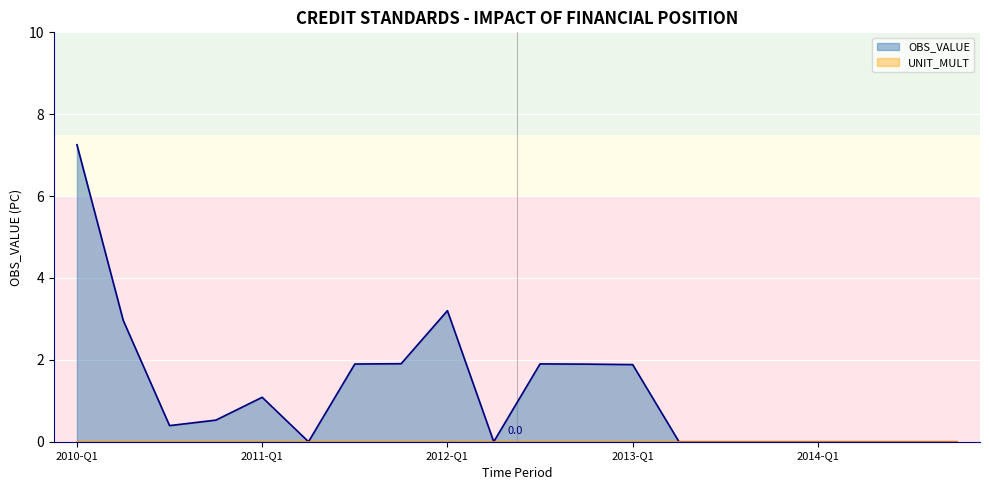

At which category does the chart reach its peak across all series?

2010-Q1